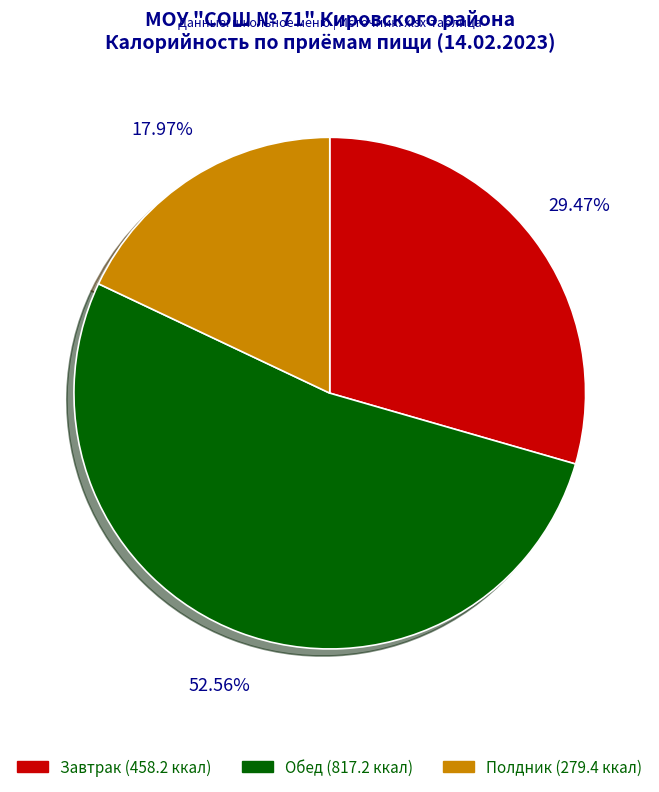

Is there a majority slice in this chart?

Yes